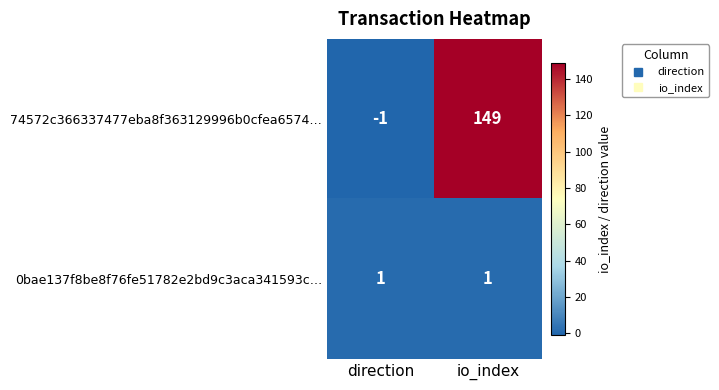

At which category is the sum across all series the highest?

io_index